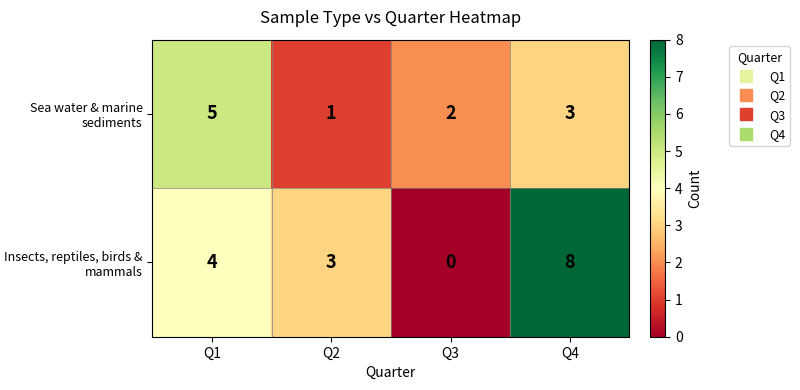

Reading left to right, transcribe all the data shown in this chart.

Sea water & marine sediments: 5	1	2	3
Insects, reptiles, birds & mammals: 4	3	0	8